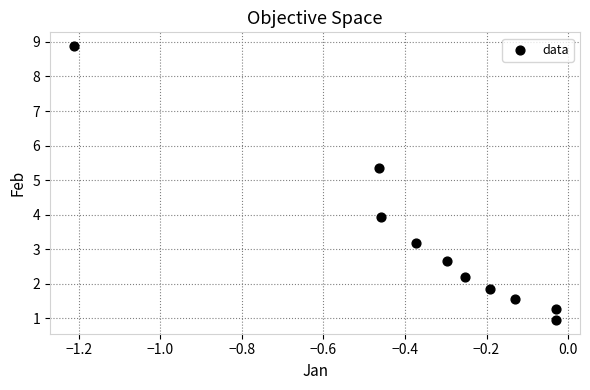

What is the average X value?

-0.3